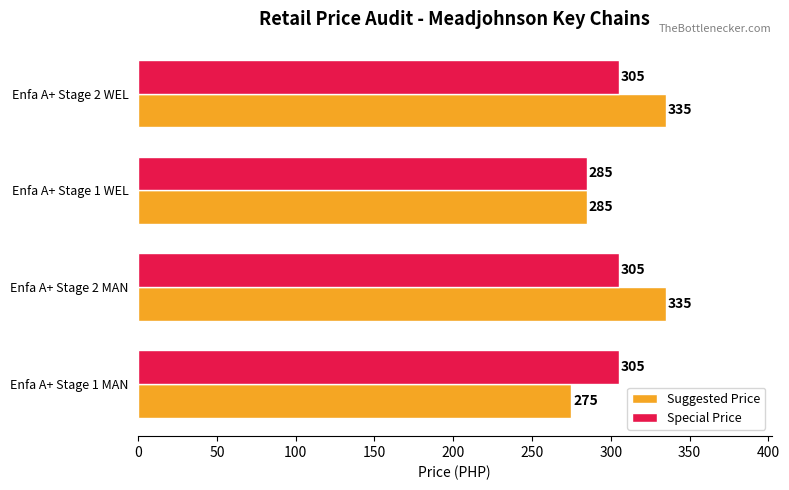

Is the value of Special Price at Enfa A+ Stage 2 WEL greater than the value of Suggested Price at Enfa A+ Stage 1 WEL?

Yes